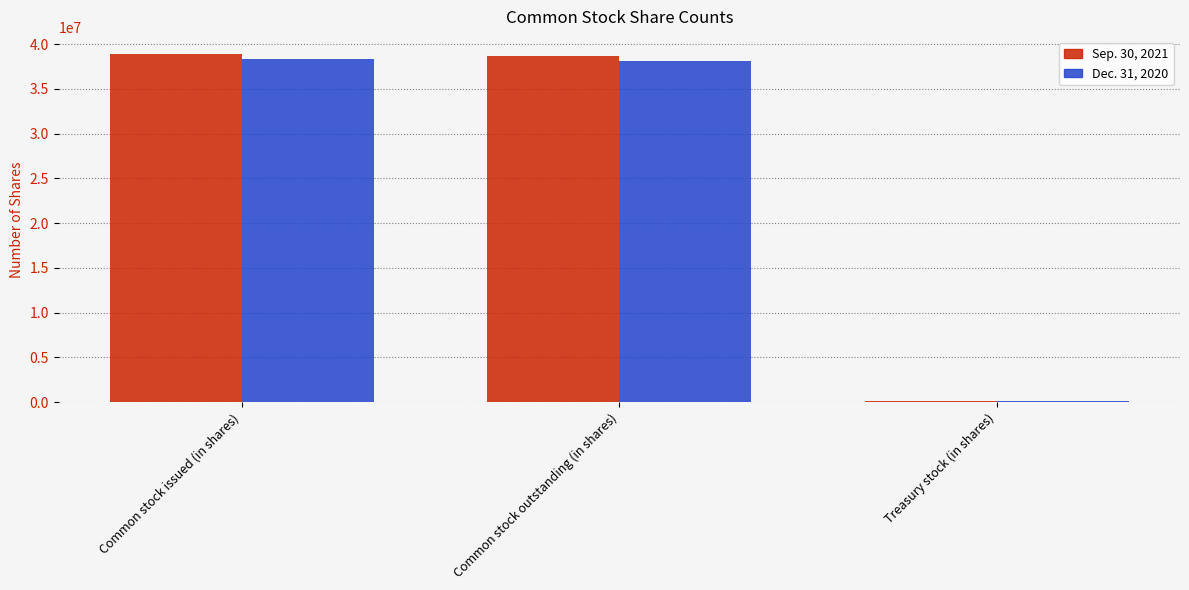

How many bars are there in each group?

2